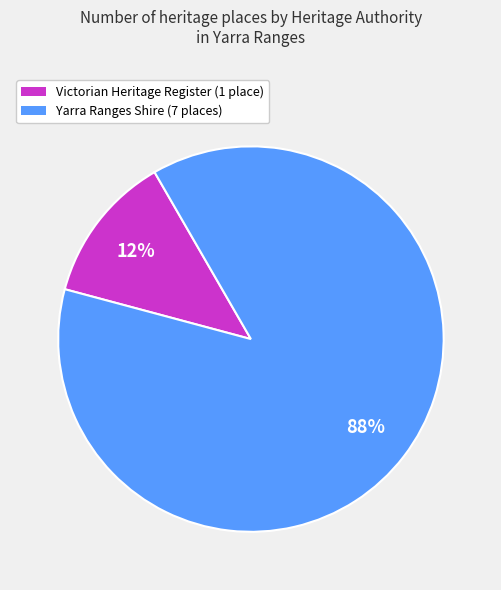

Is there any slice that represents more than half of the pie?

Yes